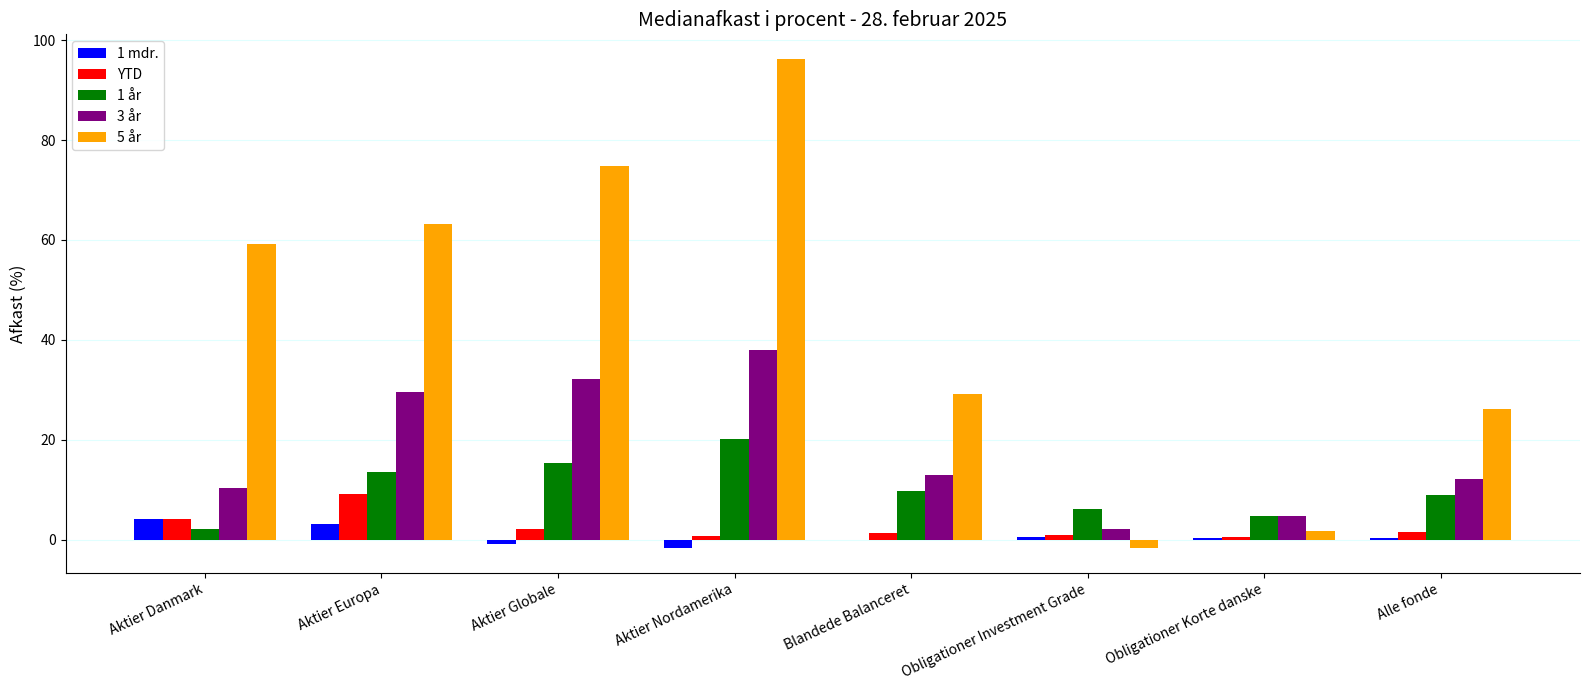

What is the total value across all series at Alle fonde?

49.2